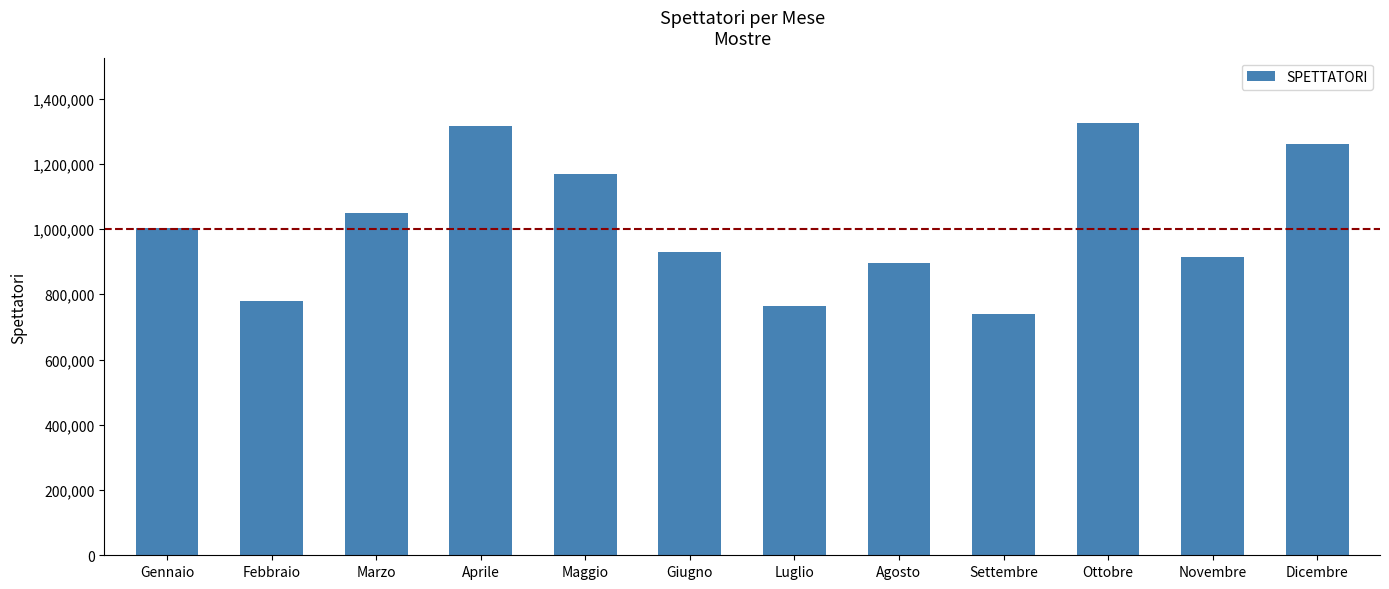

Reading left to right, what are all the values shown in this chart?

1004248	779586	1048537	1316172	1168373	928248	762961	897440	739812	1326327	913429	1261442